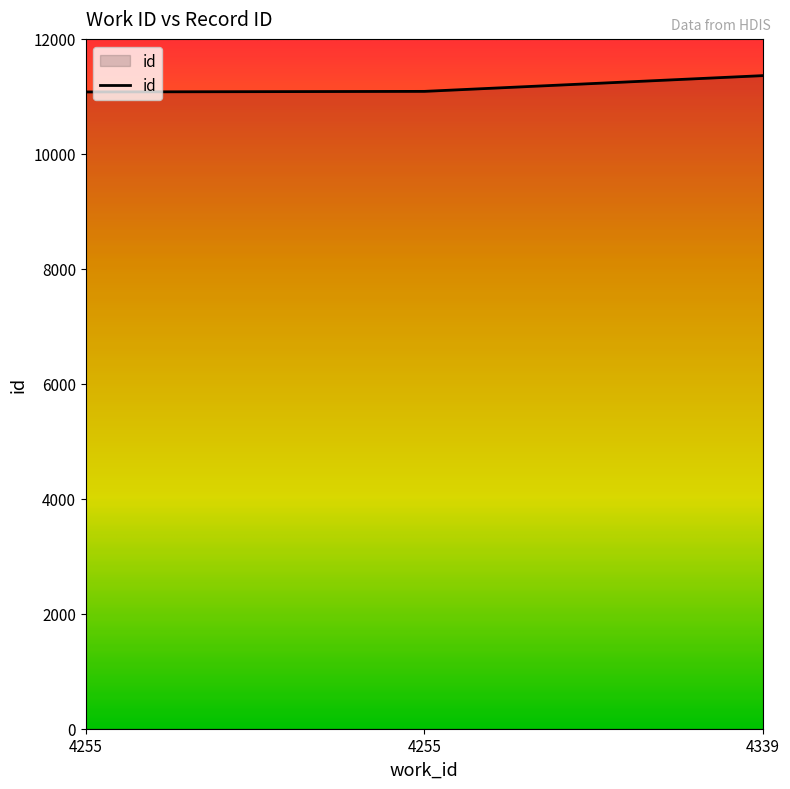

Read the value at 4255, to the nearest 10.

11080